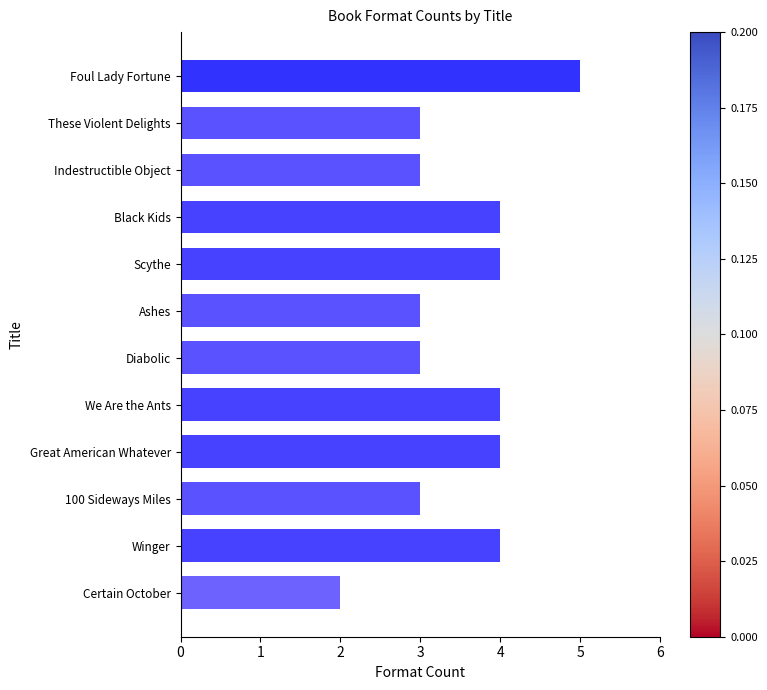

Reading bottom to top, list all the values displayed in this chart.

Certain October=2	Winger=4	100 Sideways Miles=3	Great American Whatever=4	We Are the Ants=4	Diabolic=3	Ashes=3	Scythe=4	Black Kids=4	Indestructible Object=3	These Violent Delights=3	Foul Lady Fortune=5